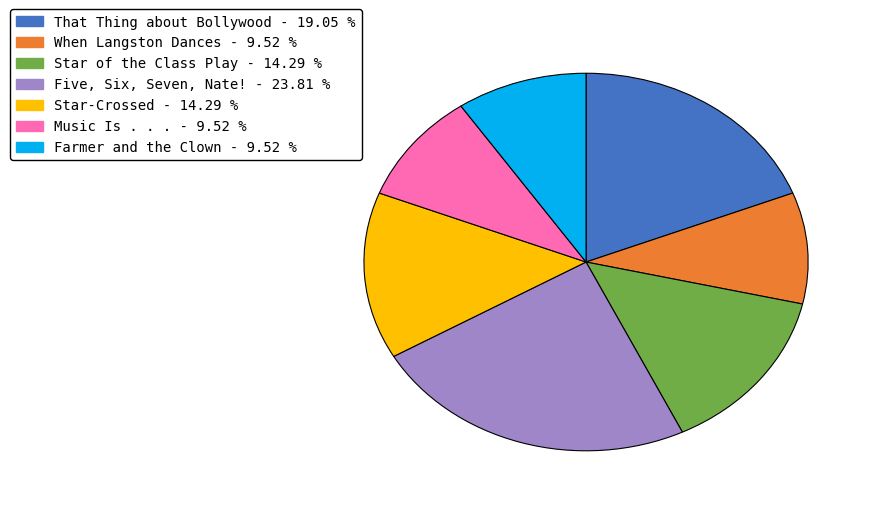

Count the number of slices in the pie.

7